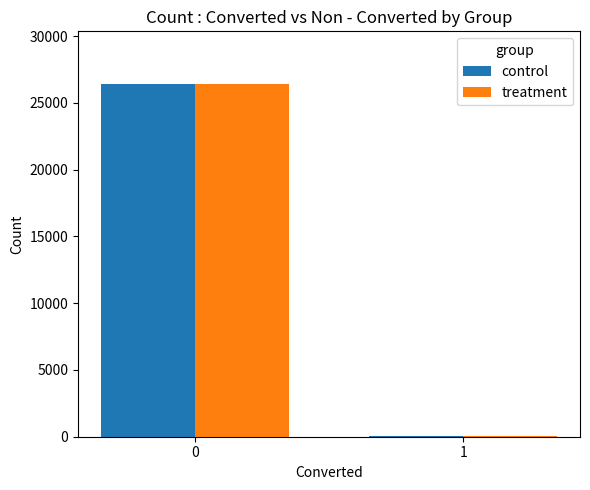

What is the greatest value displayed?

26391